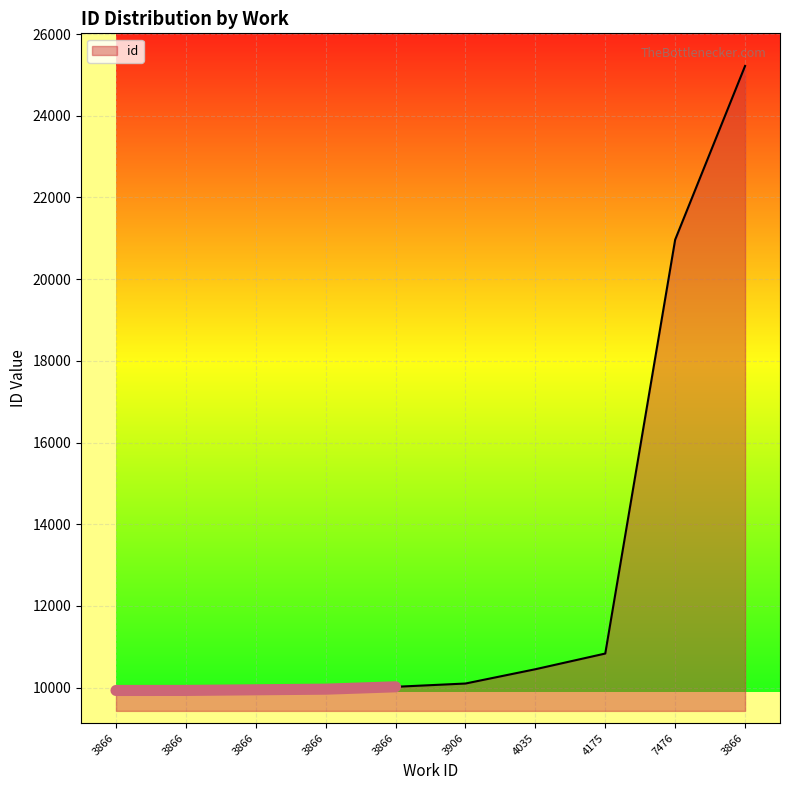

What is the minimum value shown in the chart?

9930